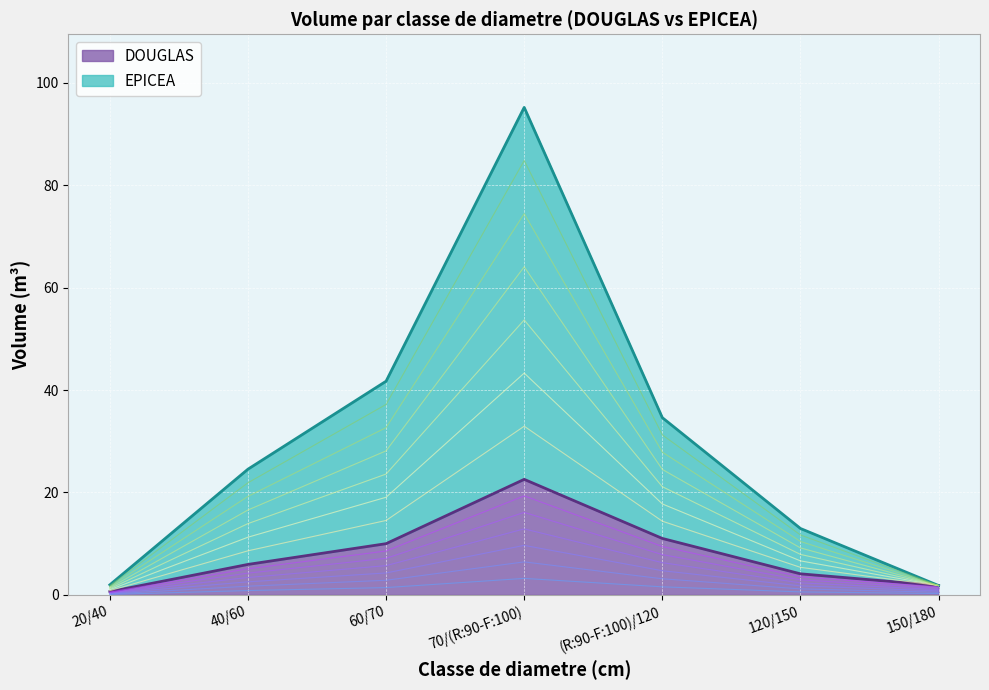

True or false: DOUGLAS and EPICEA cross at least once.

False